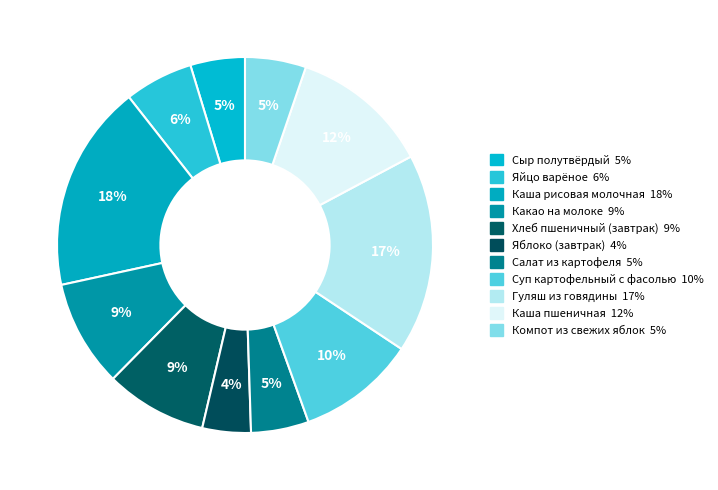

To the nearest percent, what percentage of the pie is Гуляш из говядины?

17%